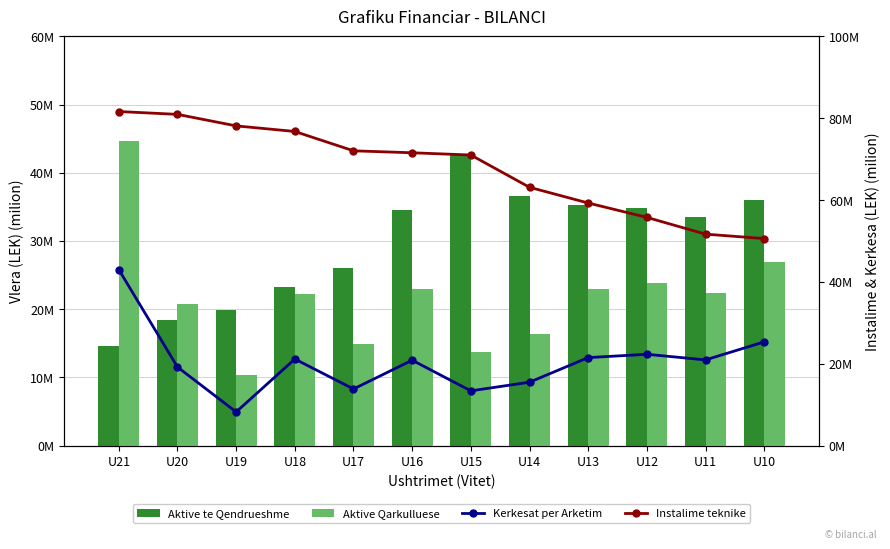

Rank the series at U19 from lowest to highest value.

Kerkesat per Arketim (M LEK), Aktive Qarkulluese (M LEK), Aktive te Qendrueshme (M LEK), Instalime teknike (M LEK)